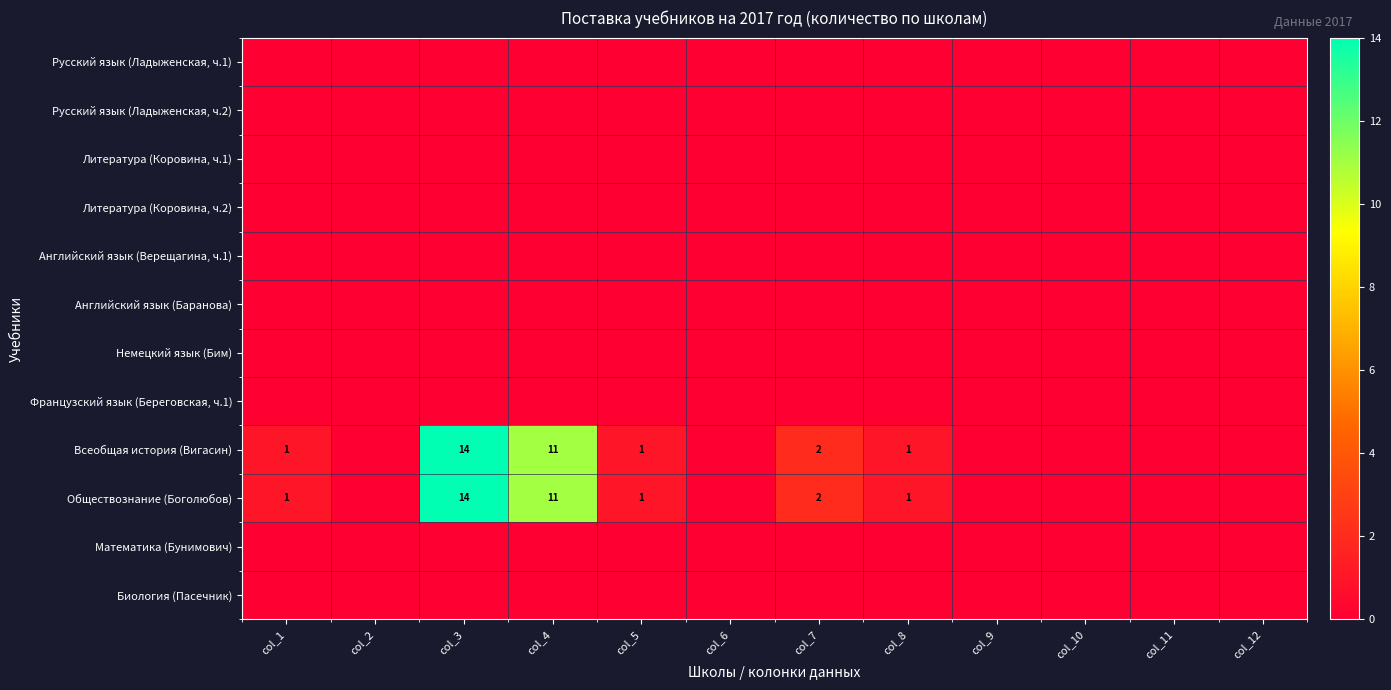

What is the sum of the Всеобщая история (Вигасин) values at col_1 and col_3?

15